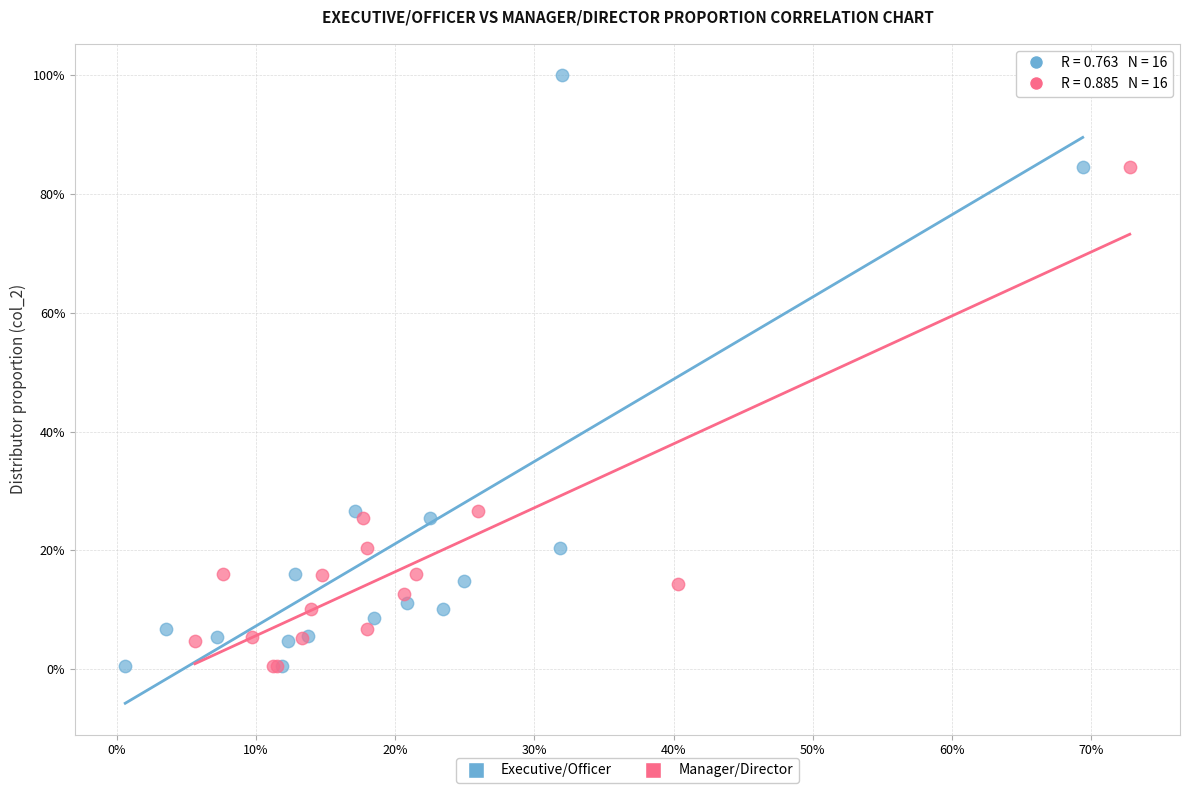

What are all the series names shown in the legend?

Executive/Officer, Manager/Director